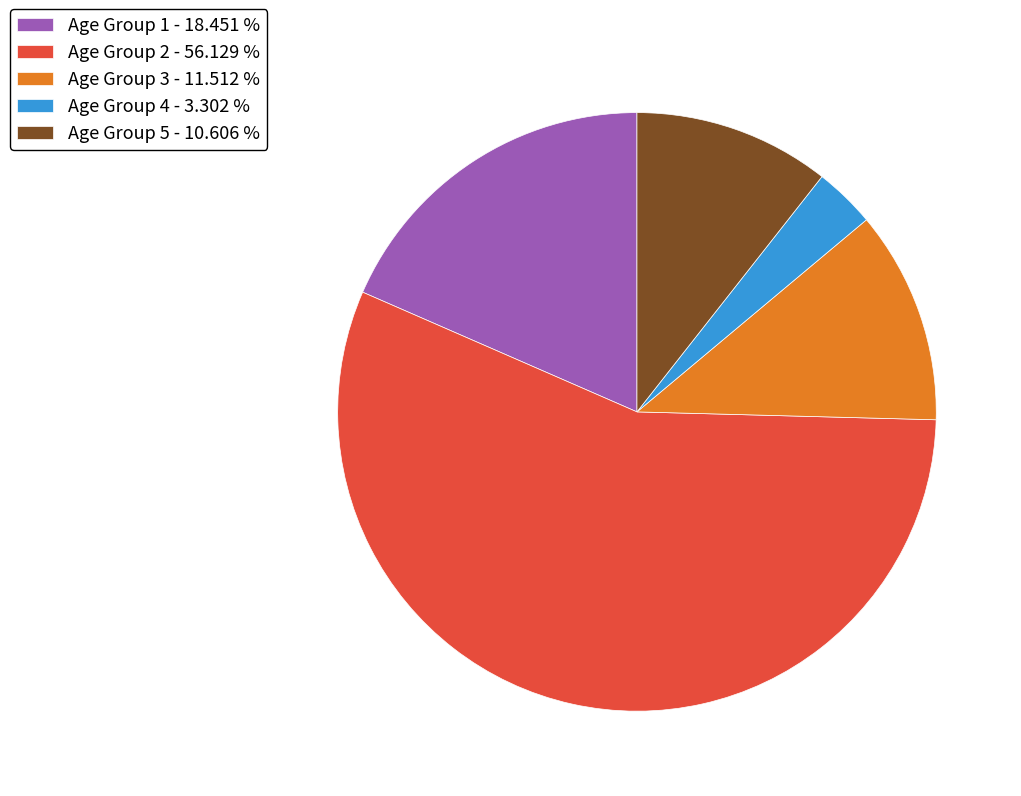

Is it true that Age Group 3 is 20% of the pie?

False